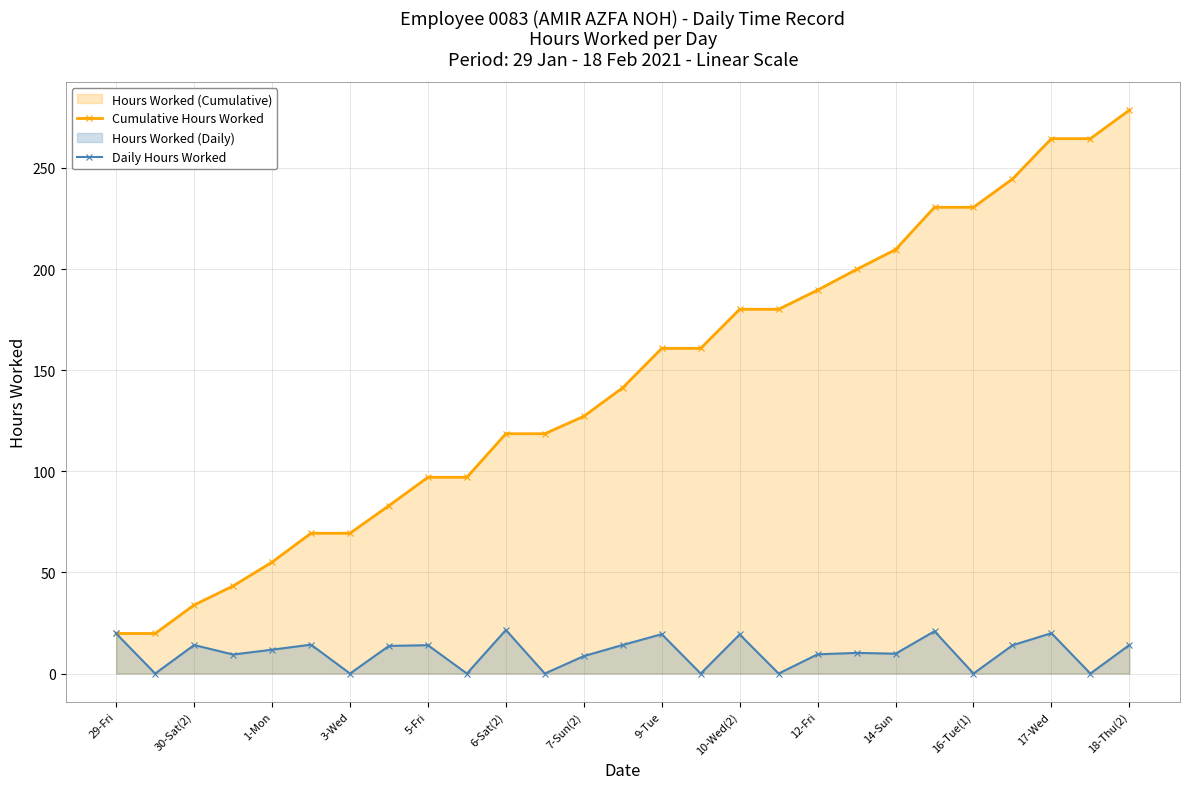

Which category has the highest value in the Cumulative Hours Worked series?

18-Thu(2)